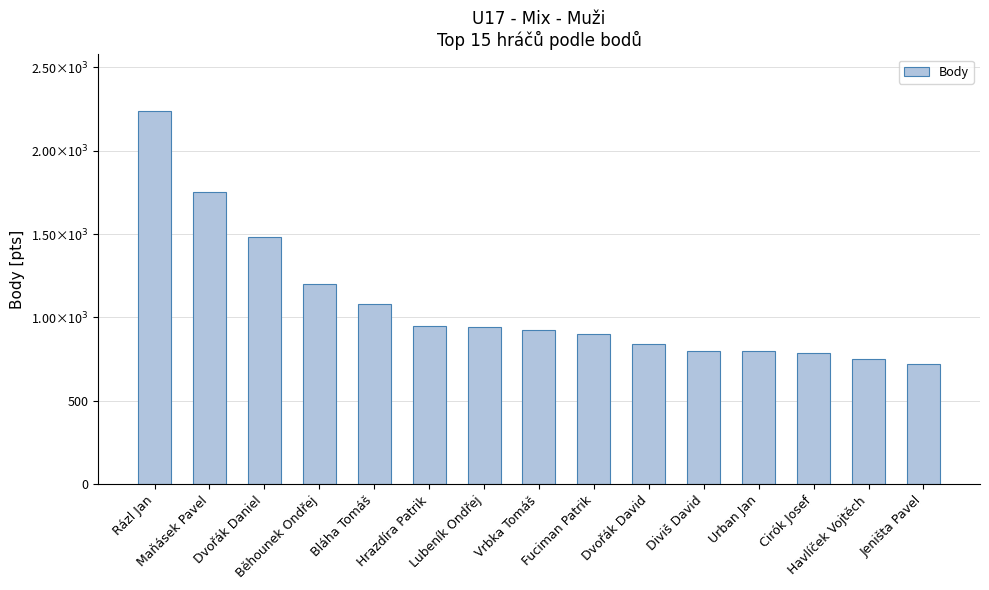

Reading left to right, what are all the values shown in this chart?

Rázl Jan=2240	Maňásek Pavel=1750	Dvořák Daniel=1480	Běhounek Ondřej=1200	Bláha Tomáš=1080	Hrazdíra Patrik=950	Lubeník Ondřej=940	Vrbka Tomáš=925	Fuciman Patrik=900	Dvořák David=840	Diviš David=800	Urban Jan=800	Cirók Josef=790	Havlíček Vojtěch=750	Jeništa Pavel=720